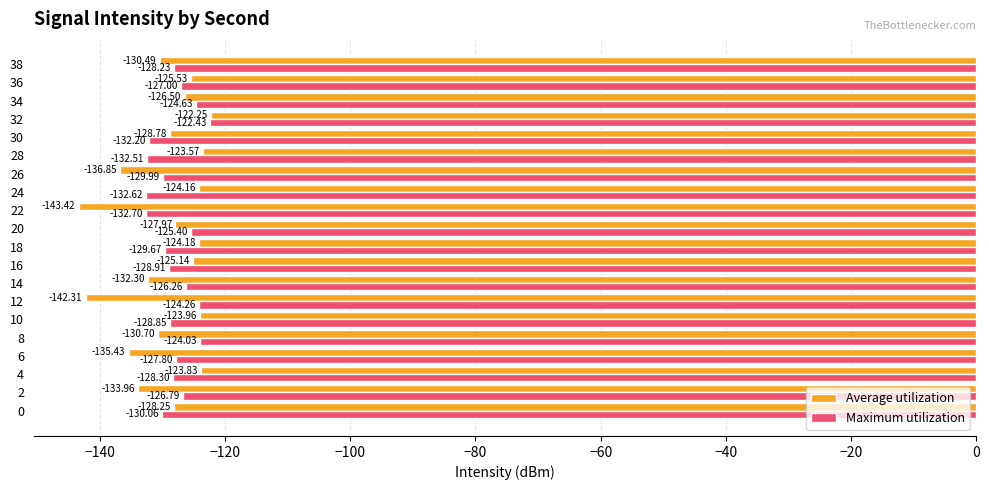

At which category is the sum across all series the highest?

32